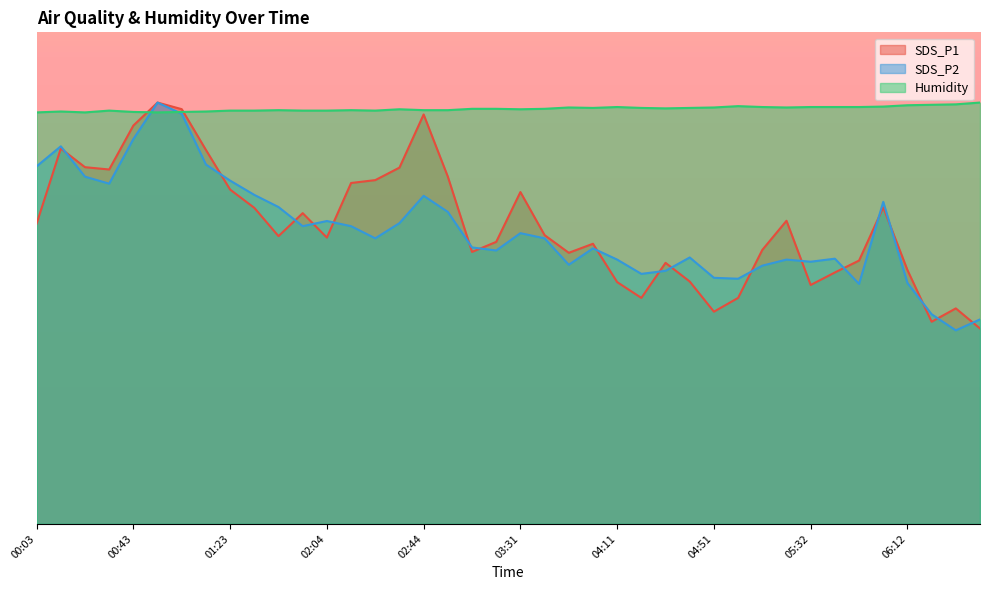

How many lines are shown in the chart?

3